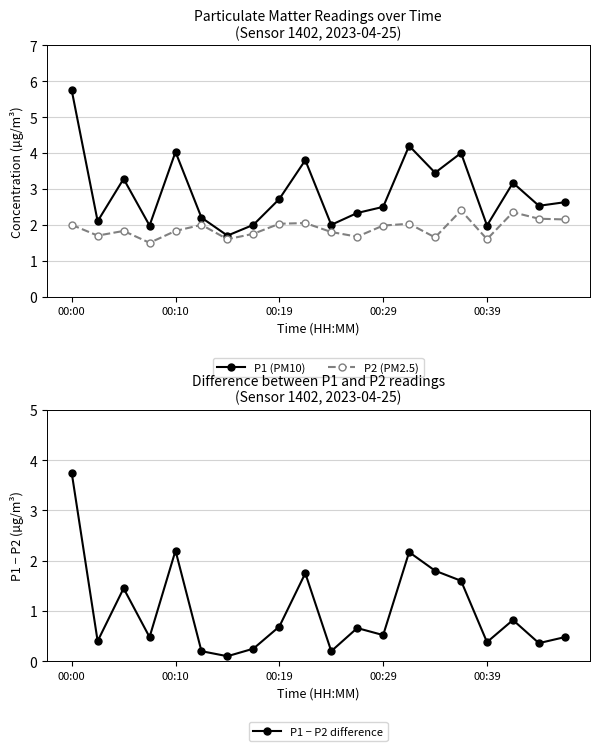

The value of P1 (PM10) at 15 is 4.0. True or false?

True